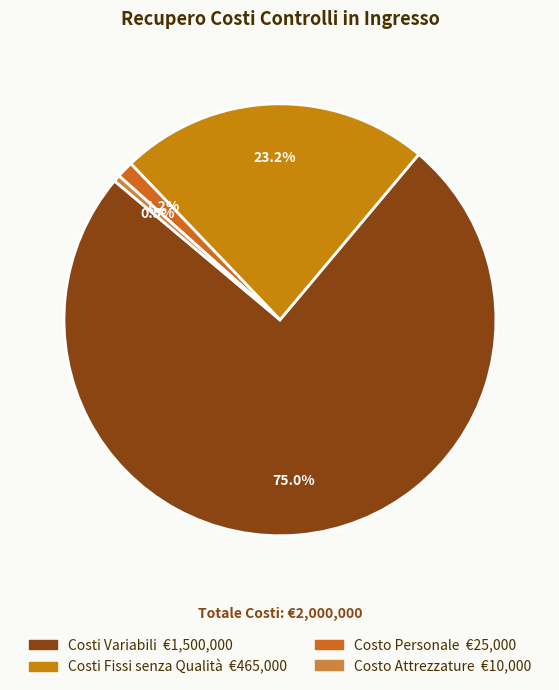

What is the change in value from Costo Personale to Costo Attrezzature?

-15000